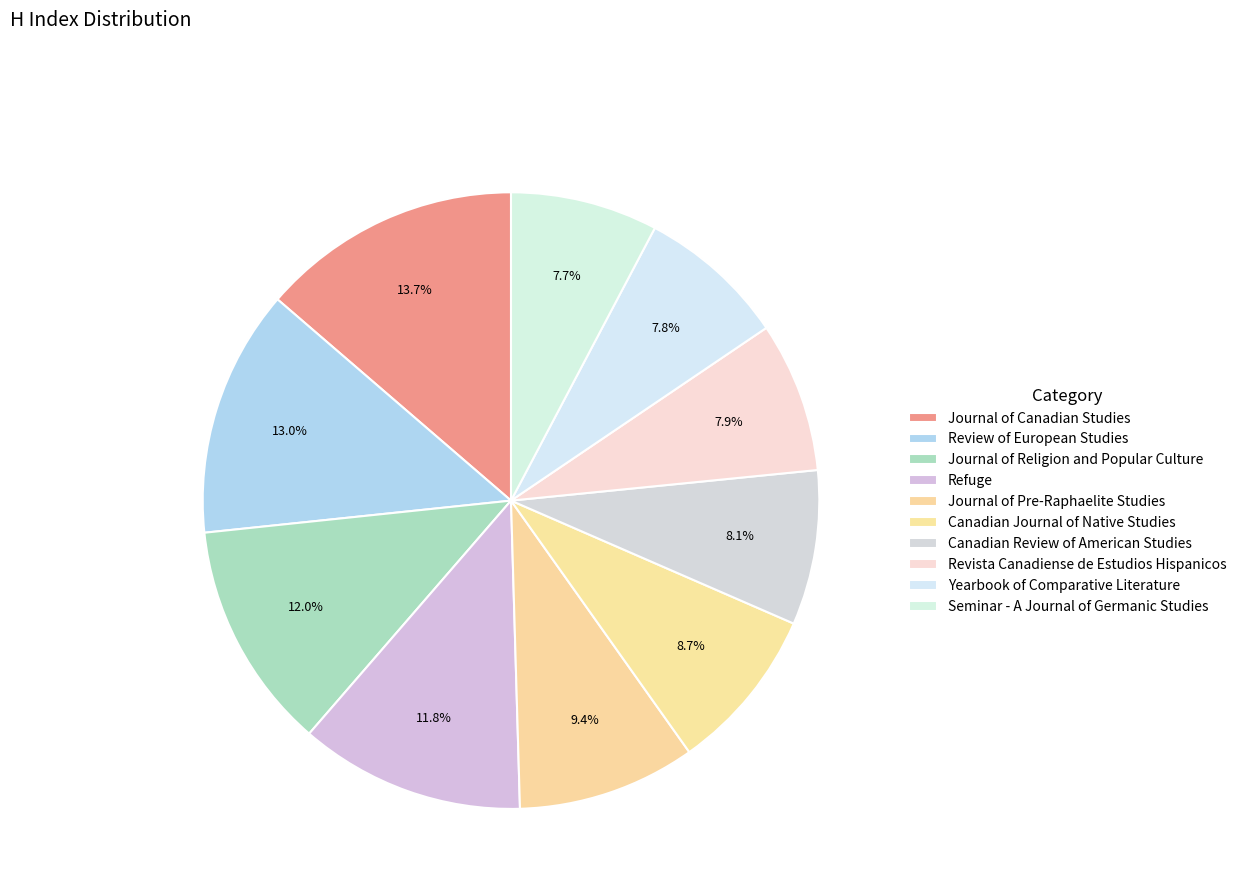

How many slices are in this pie chart?

10